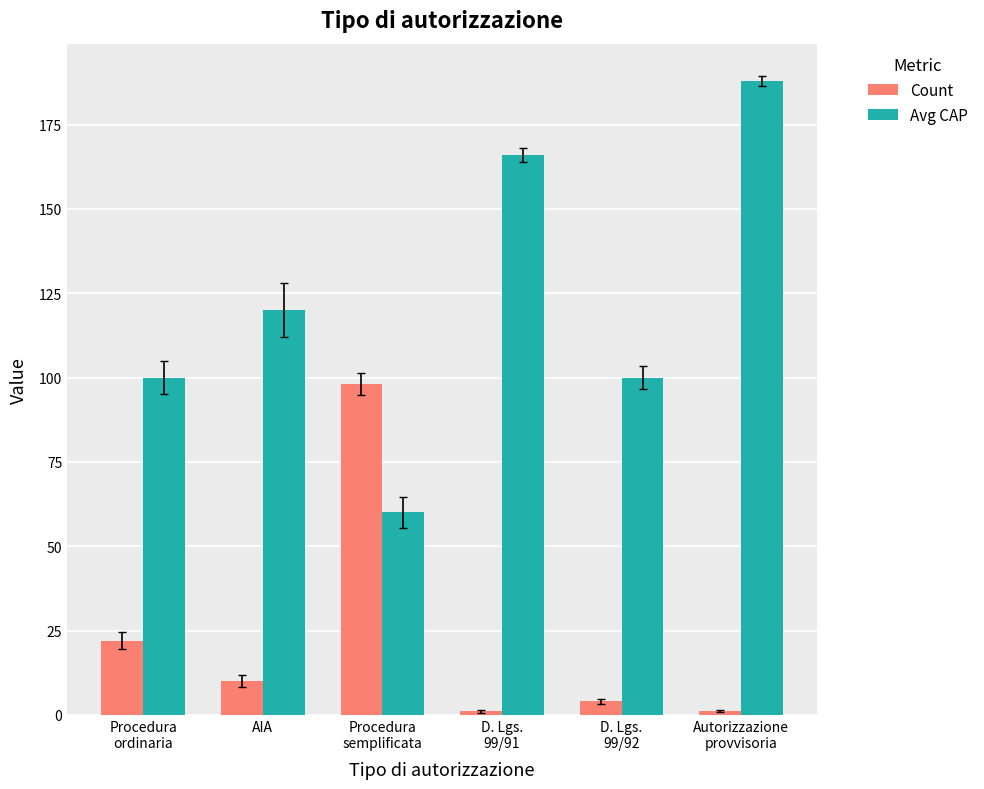

Which series has the widest spread of values?

Avg CAP